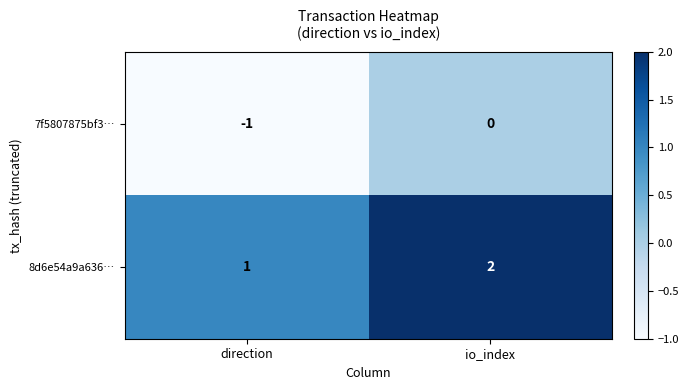

The value of 7f5807875bf3… at direction is -1. True or false?

True